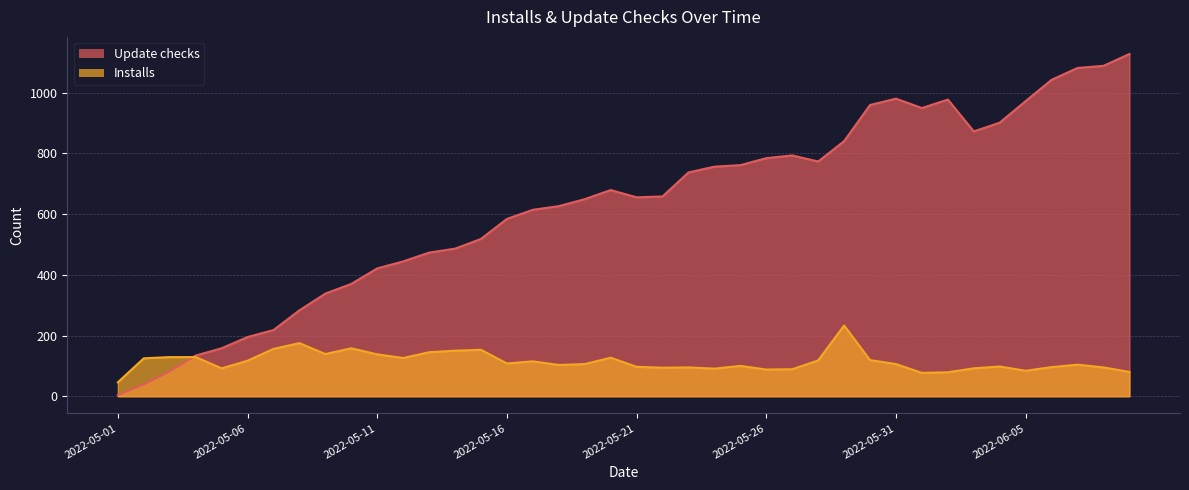

List the series in order of their overall mean, lowest first.

Installs, Update checks